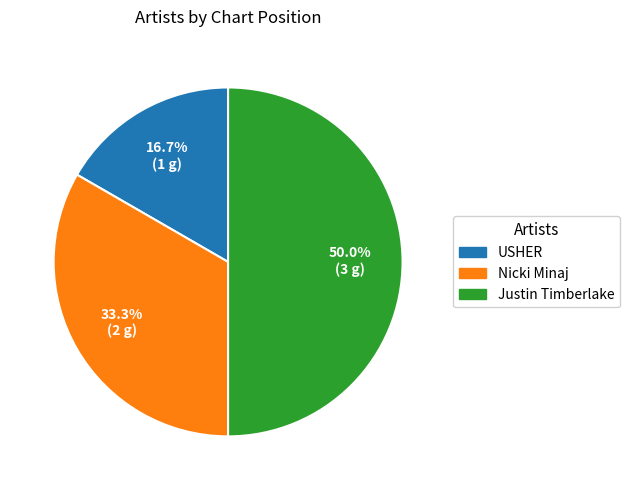

How many slices are in this pie chart?

3